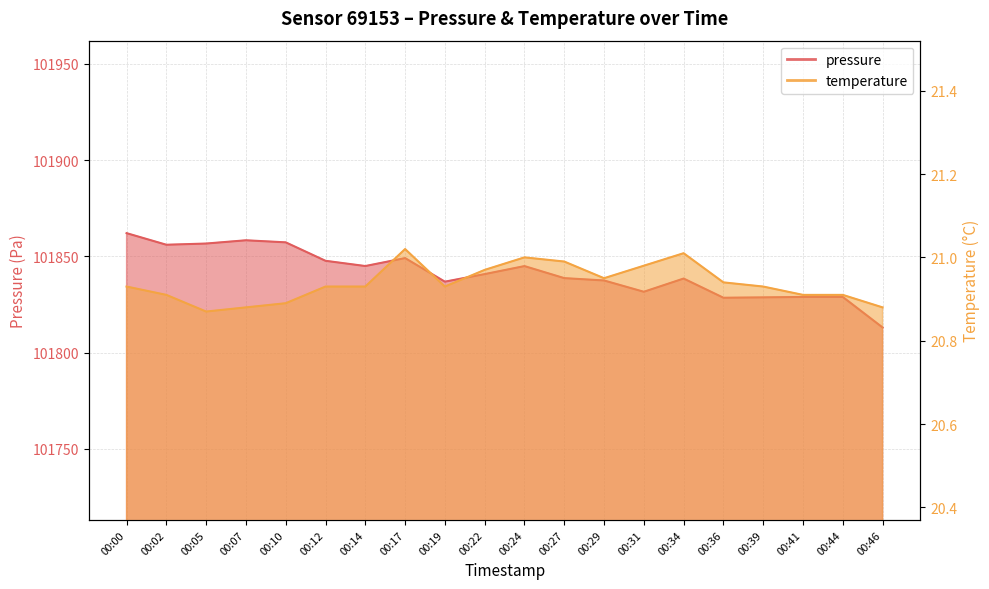

How many lines are shown in the chart?

2